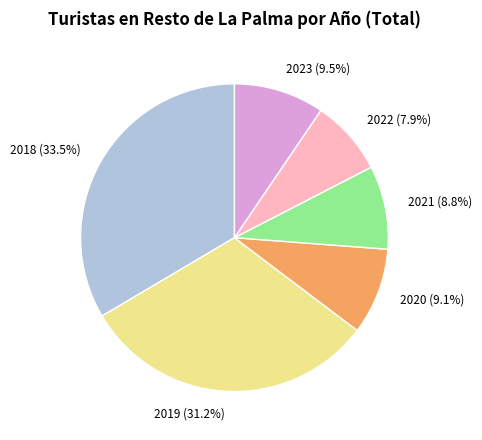

To the nearest percent, what percentage of the pie is 2021?

9%